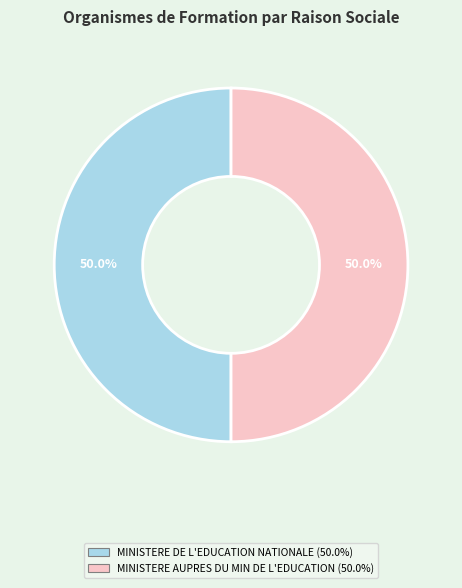

To the nearest percent, what percentage of the pie is MINISTERE DE L'EDUCATION NATIONALE?

50%